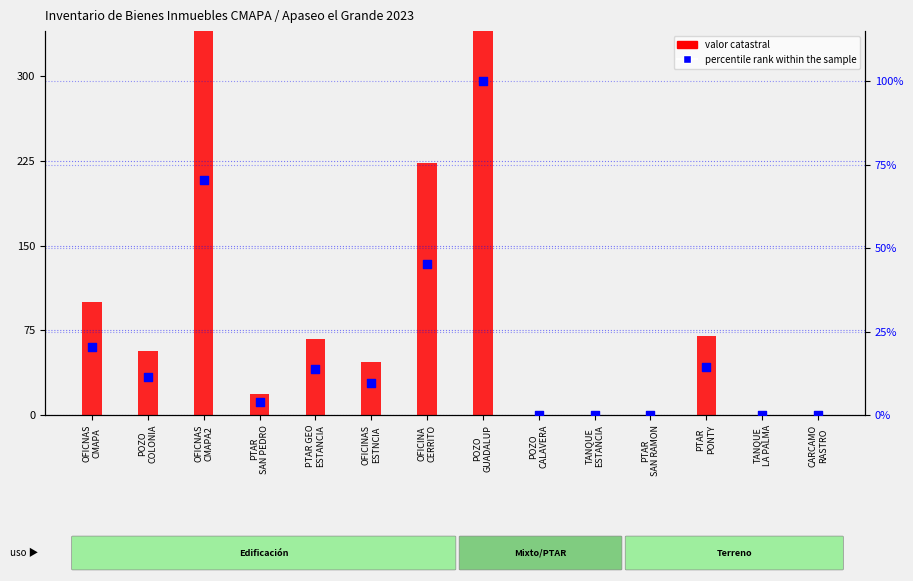

Which series reaches the minimum Y coordinate?

valor catastral